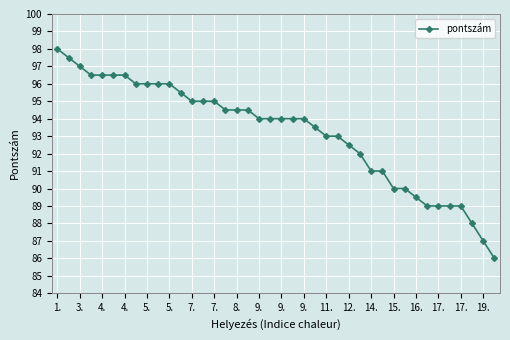

What is the greatest value displayed?

98.0